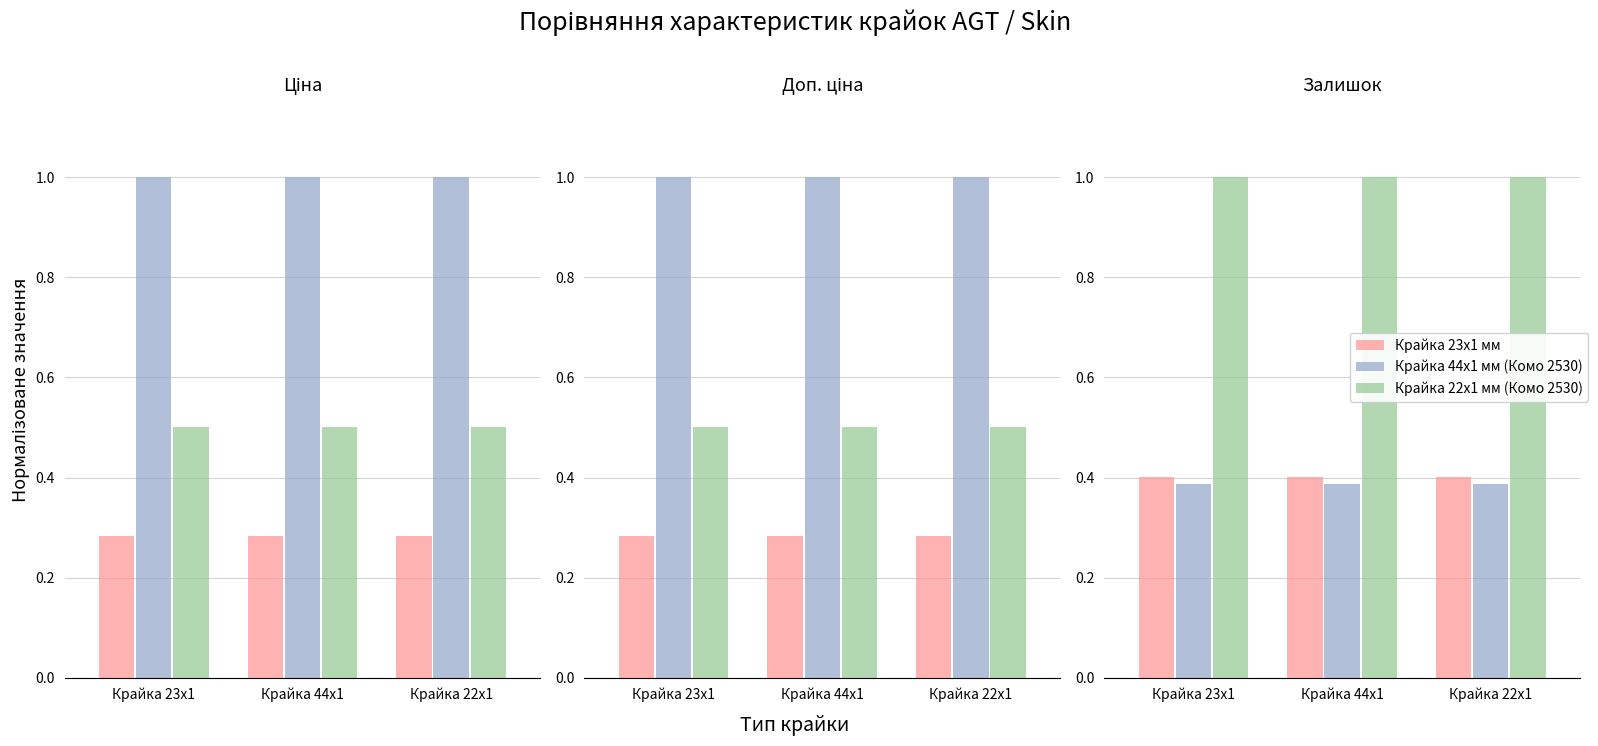

The value of Крайка 44x1 мм (Комо 2530) at Крайка 22x1 is 1.6. True or false?

False